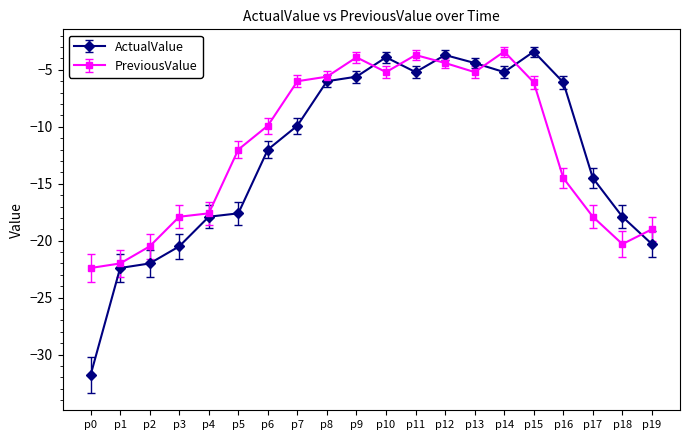

In PreviousValue, how many points are lower than both neighbors (excluding endpoints)?

3